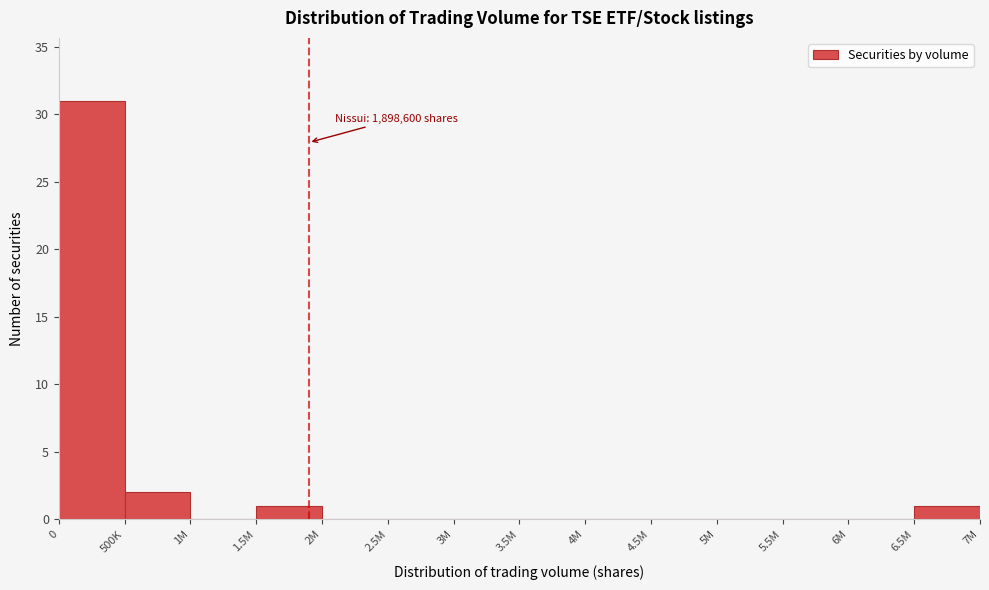

Reading right to left, transcribe all the data shown in this chart.

6.5M=1	6M=0	5.5M=0	5M=0	4.5M=0	4M=0	3.5M=0	3M=0	2.5M=0	2M=0	1.5M=1	1M=0	500K=2	0=31